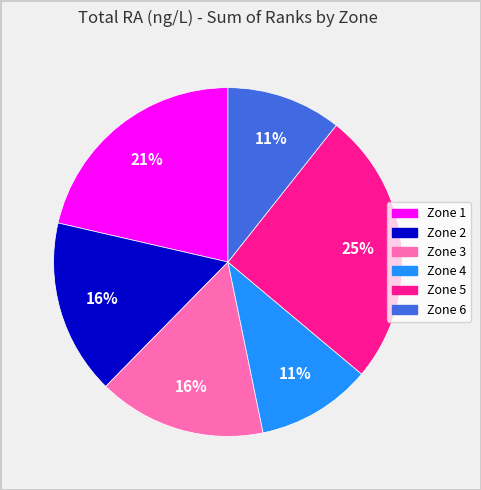

Count the number of slices in the pie.

6